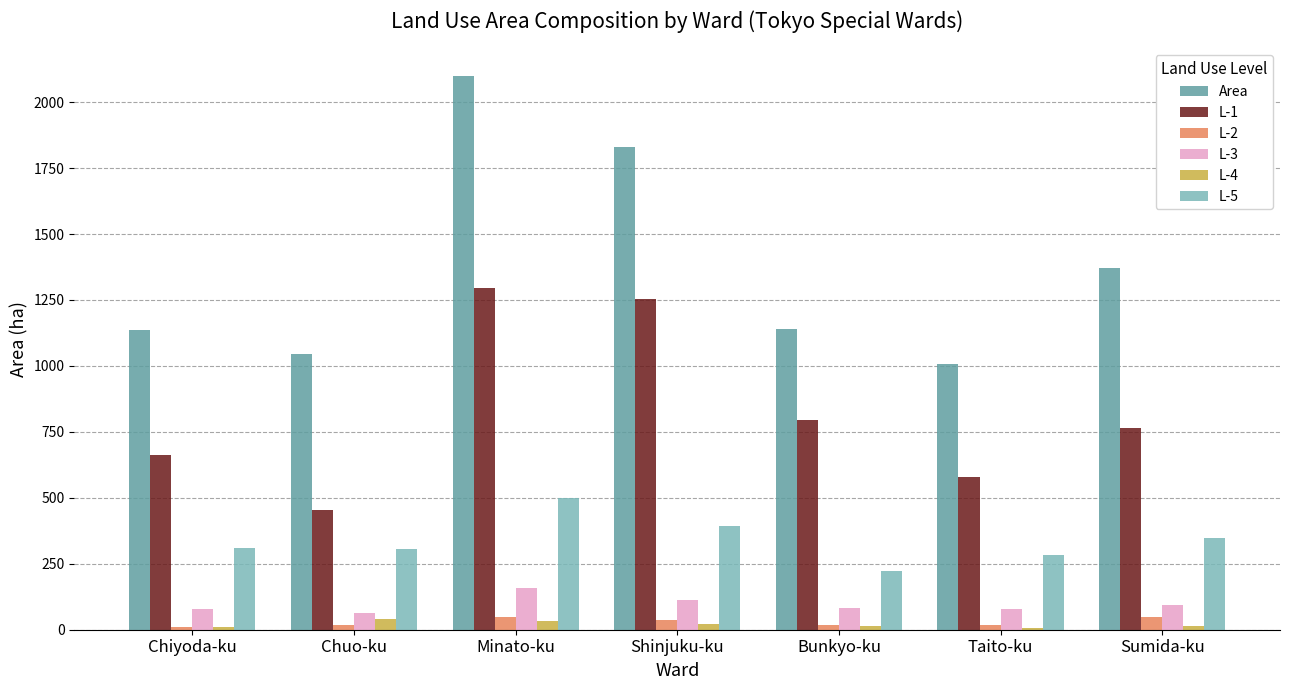

What is the difference between the maximum and minimum values in the L-4 series?

35.3